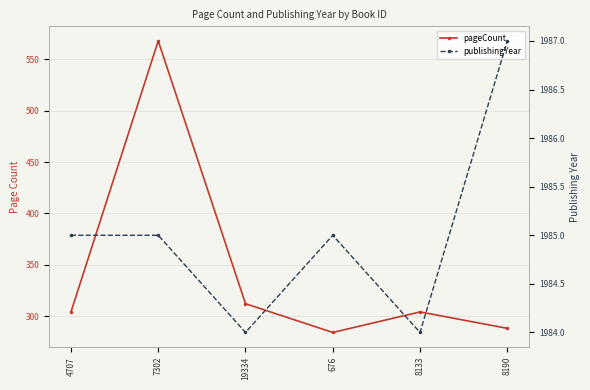

What position from the right is 7302?

5